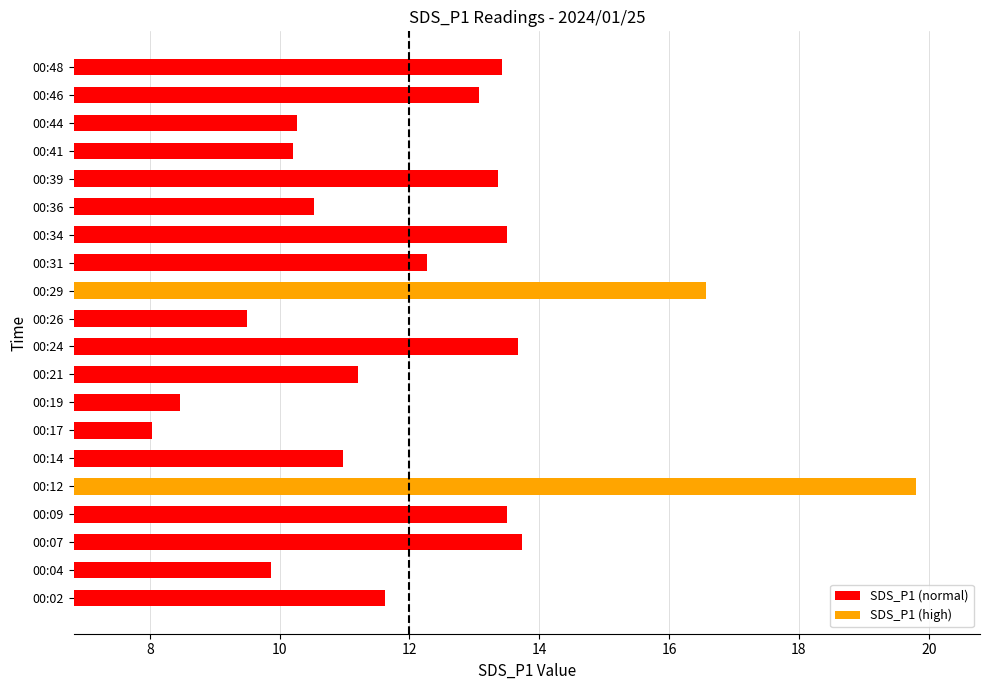

Are the bars grouped side by side (vs. stacked)?

No